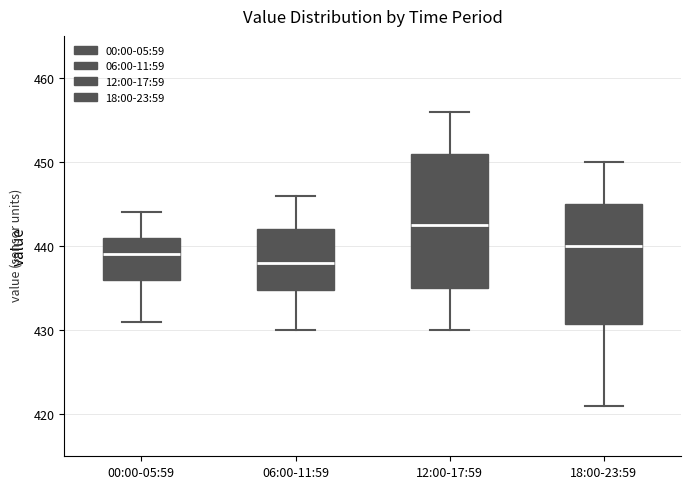

Where is the upper edge of the box for 18:00-23:59 on the y-axis? The values are not printed on the chart, so give them approximately, as read against the axis.

445